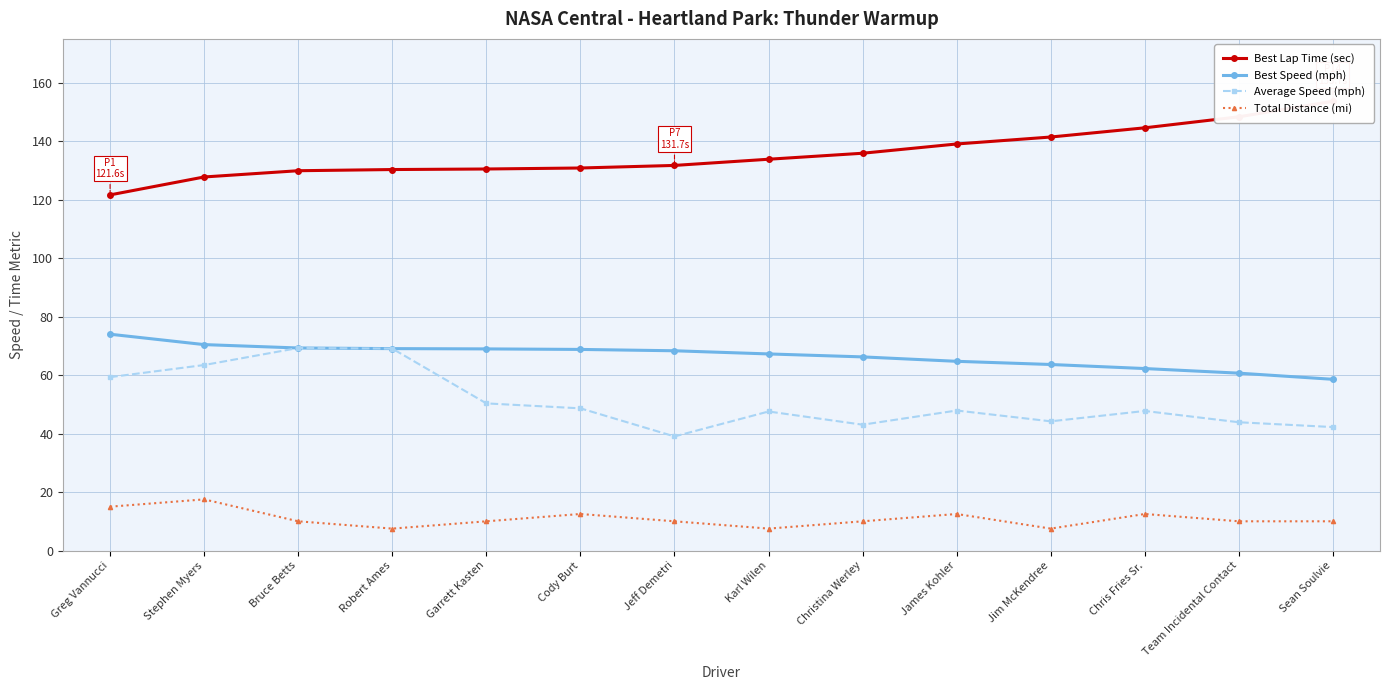

True or false: Total Distance (mi) and Average Speed (mph) intersect in this chart.

False